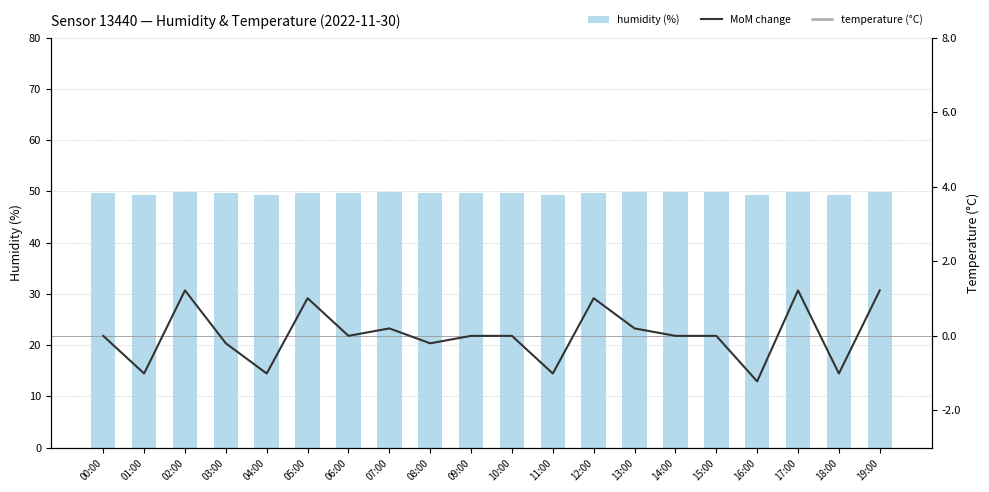

Count the number of categories in the chart.

20